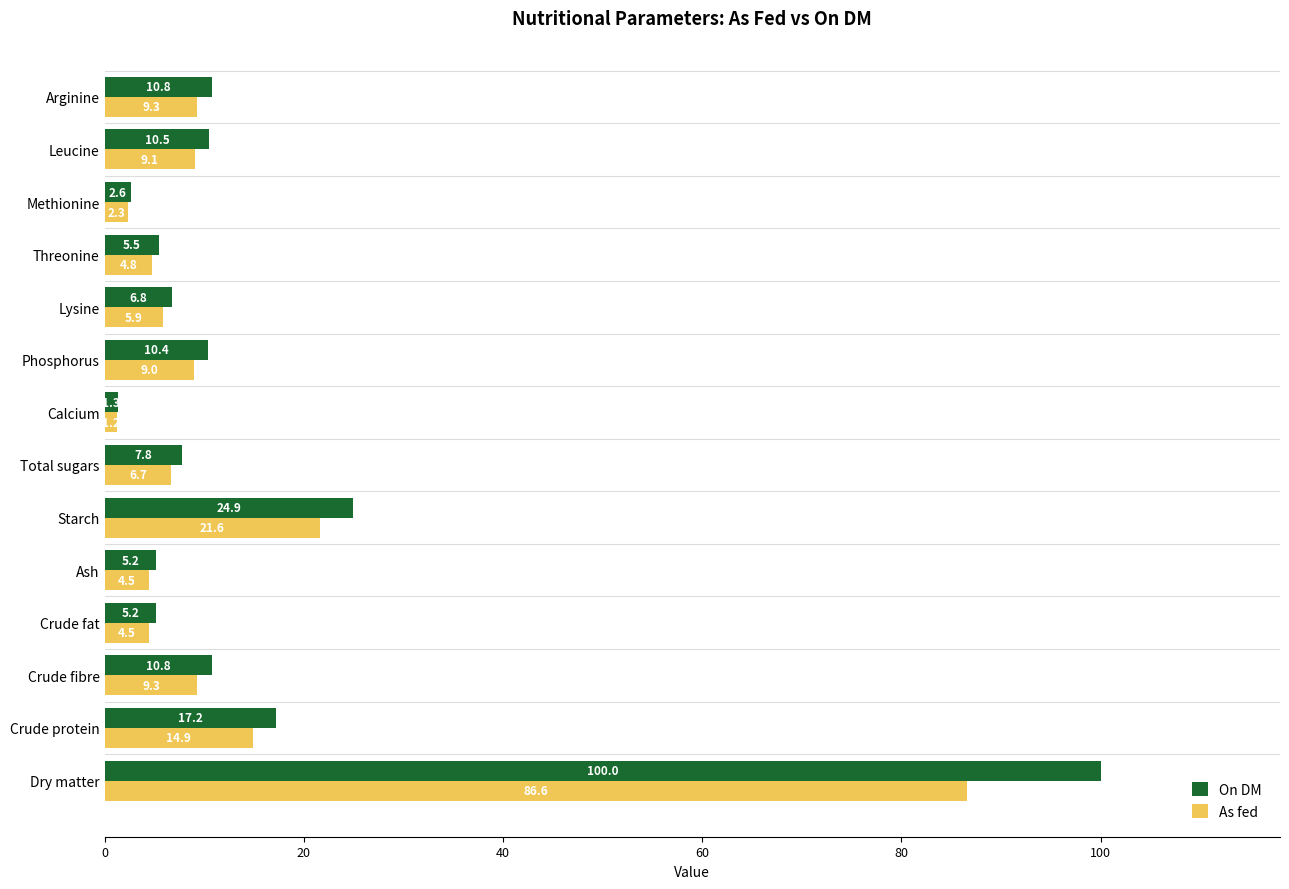

True or false: As fed has a value of 5.9 at Lysine.

True